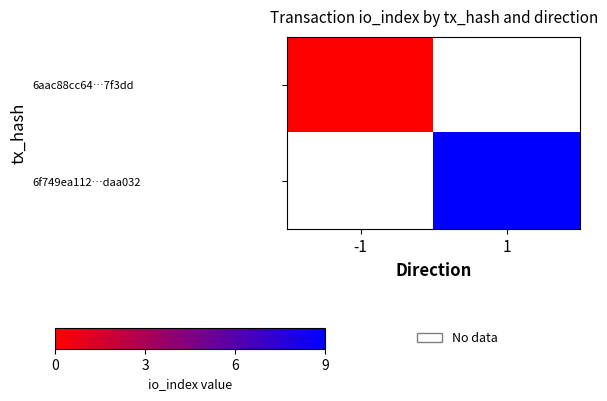

List the series in order of their overall mean, lowest first.

6aac88cc64…7f3dd, 6f749ea112…daa032